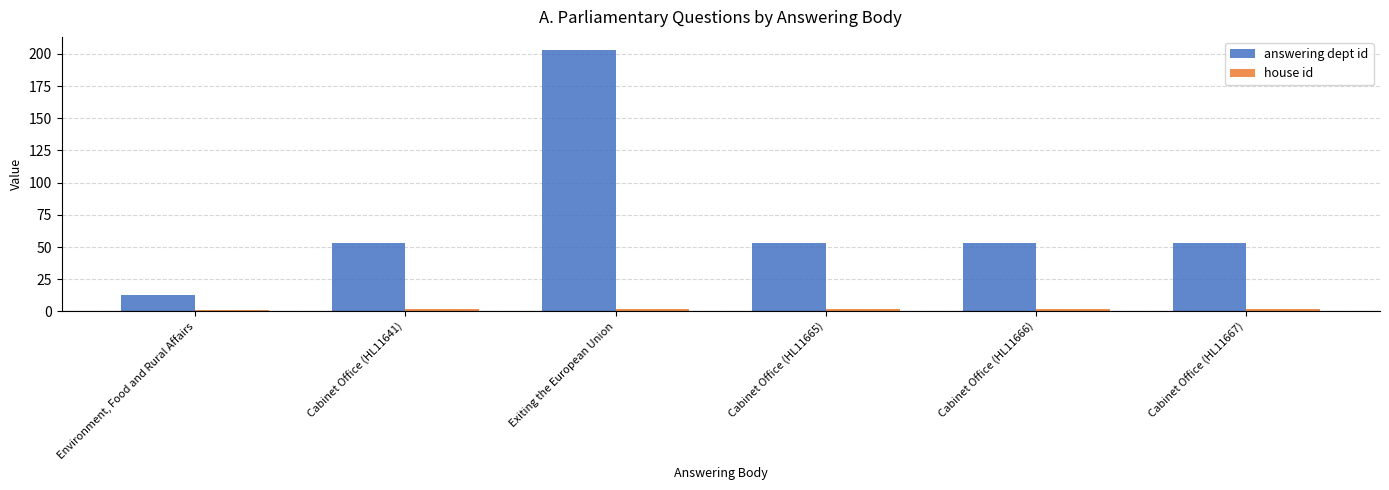

What is the difference between the maximum and minimum values in the answering dept id series?

190